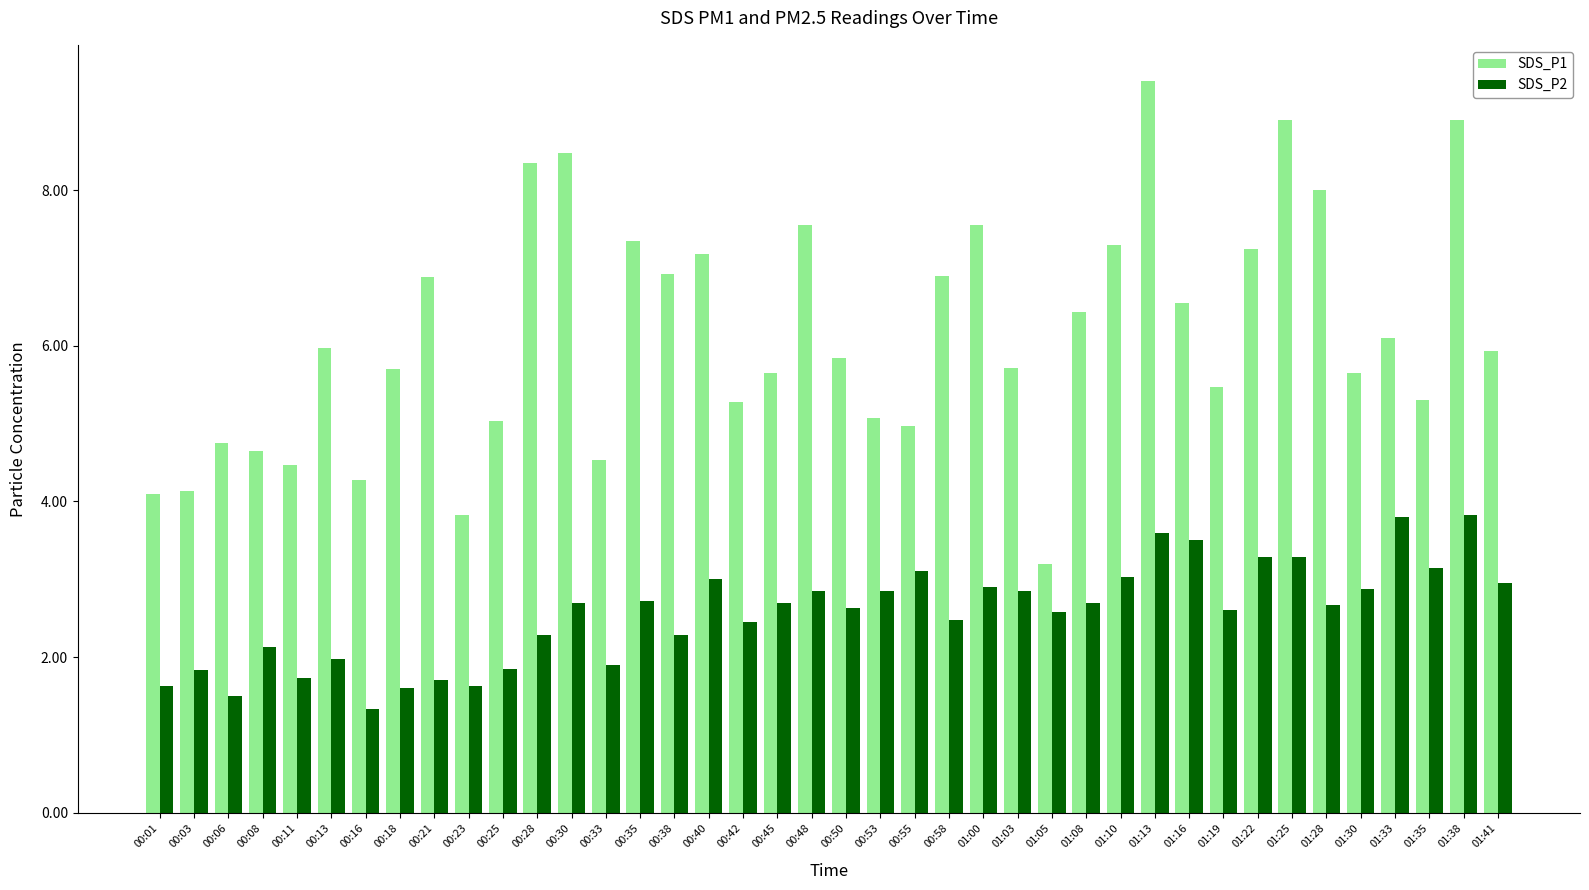

Which category has the lowest value across all series?

00:16